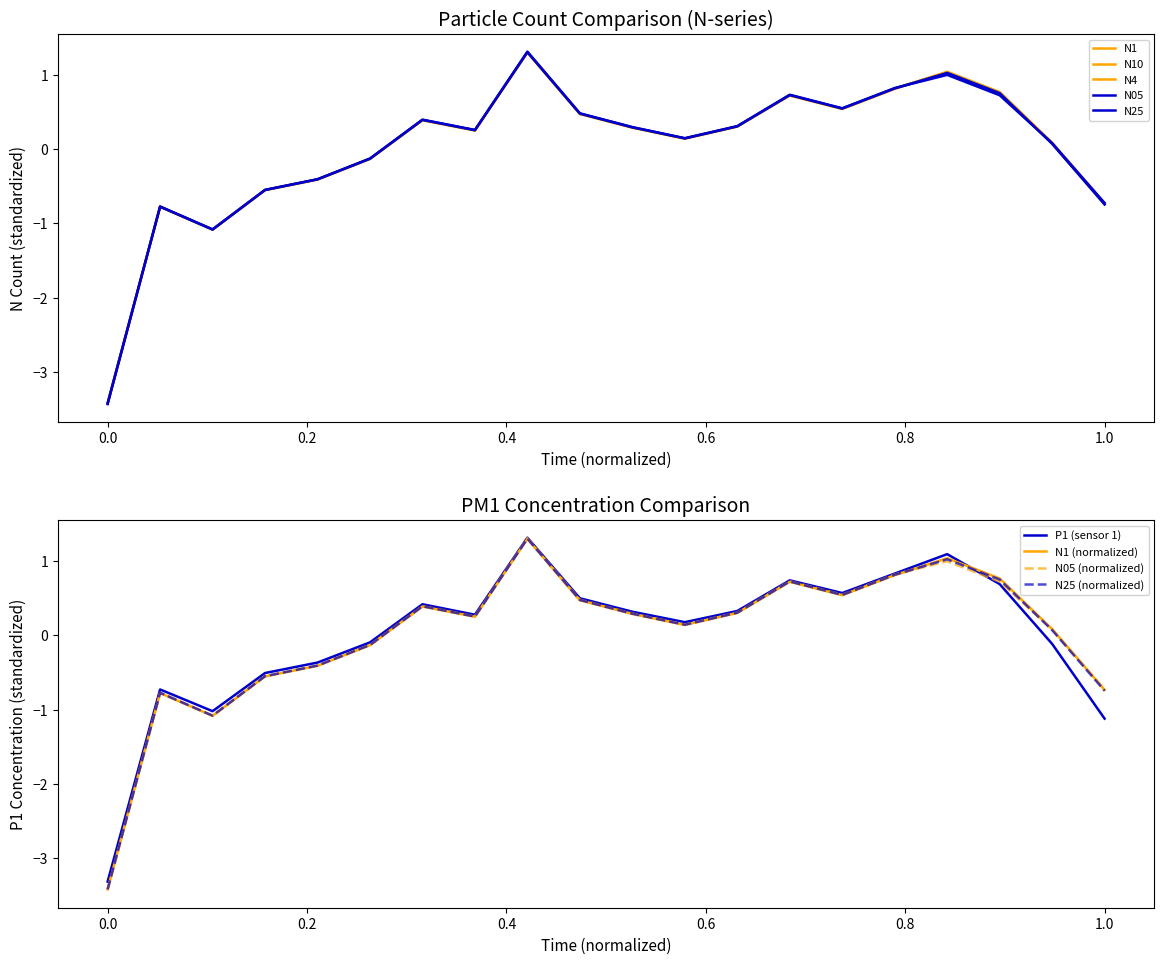

How many interior local valleys does the N05 series have?

4